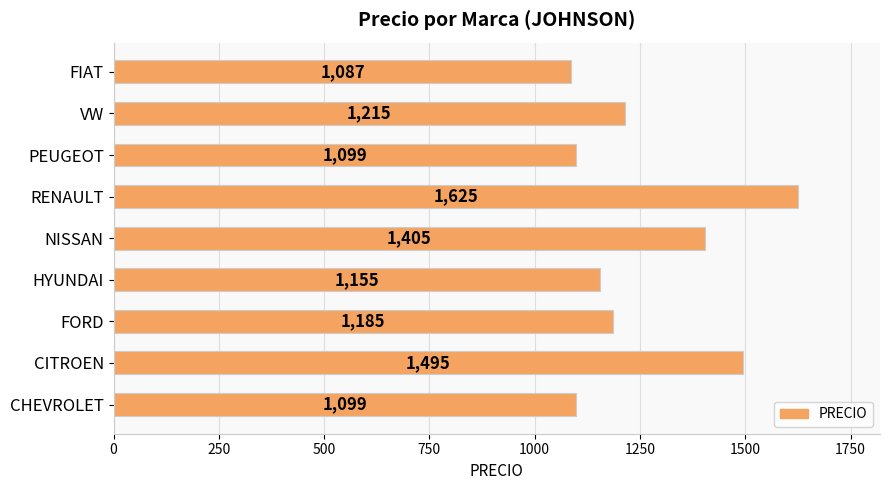

What is the difference between the maximum and minimum values?

538